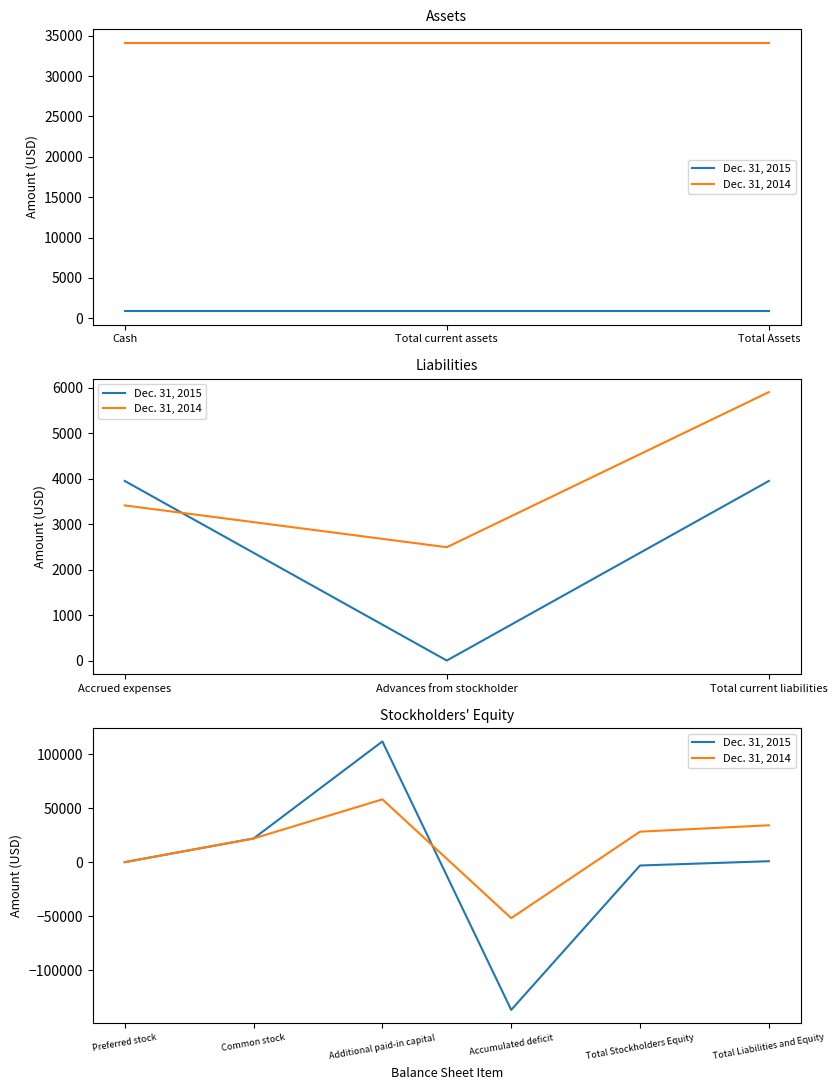

What is the difference between the maximum and second lowest values in the Dec. 31, 2015 series?

114782